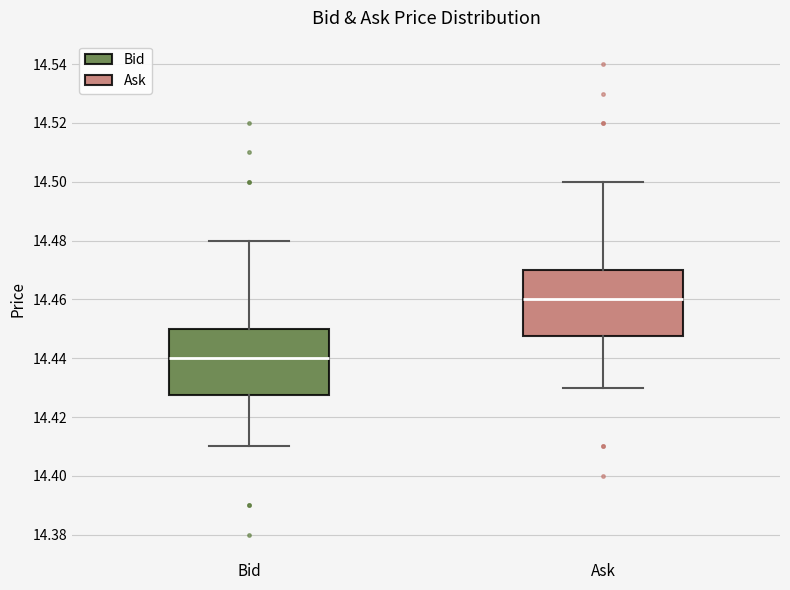

Where is the upper edge of the box for Ask on the y-axis? The values are not printed on the chart, so give them approximately, as read against the axis.

14.470